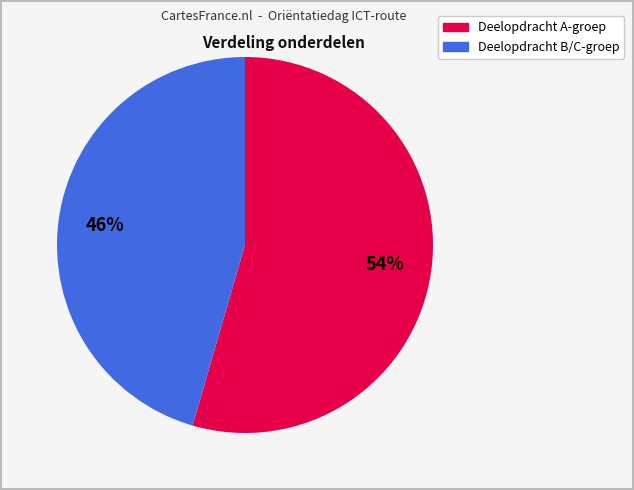

Is there a majority slice in this chart?

Yes